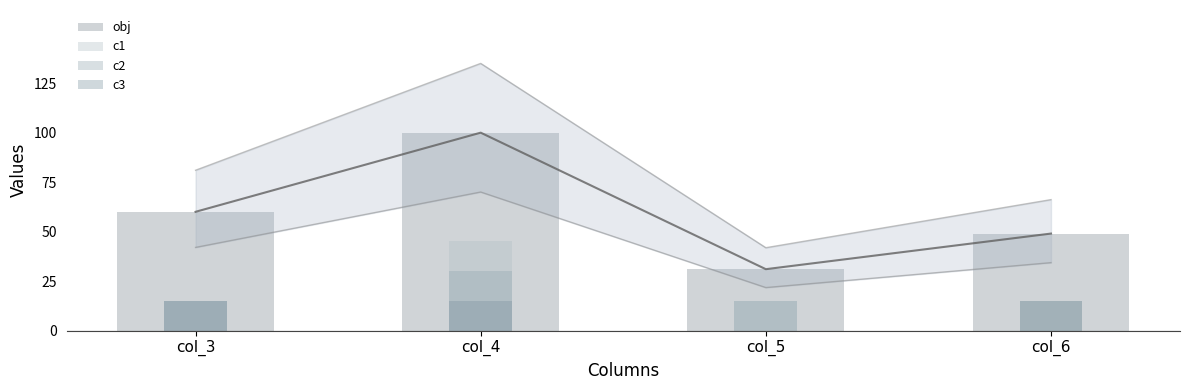

Which series has the widest spread of values?

obj